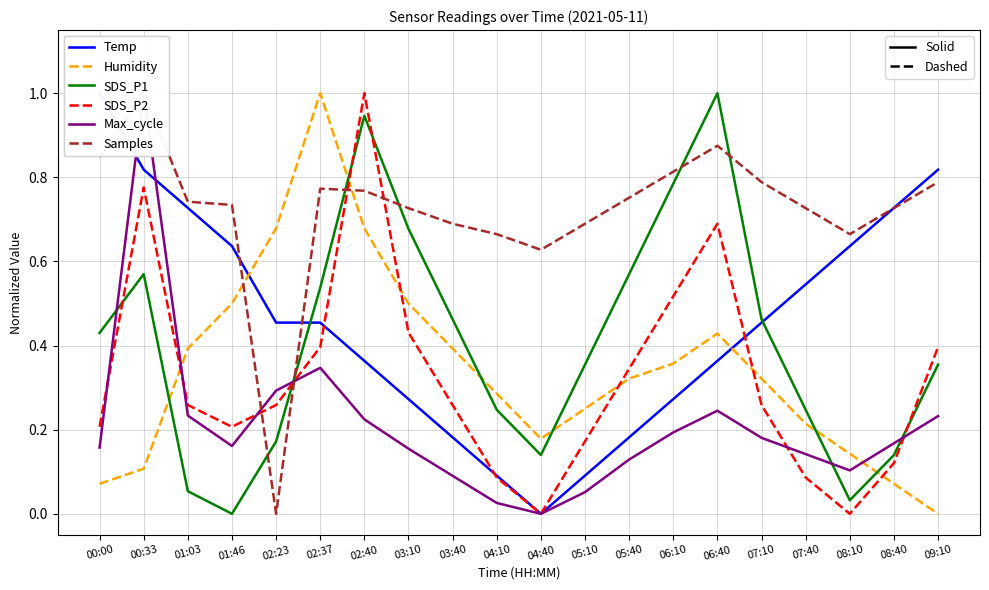

What is the maximum value shown in the chart?

1.0